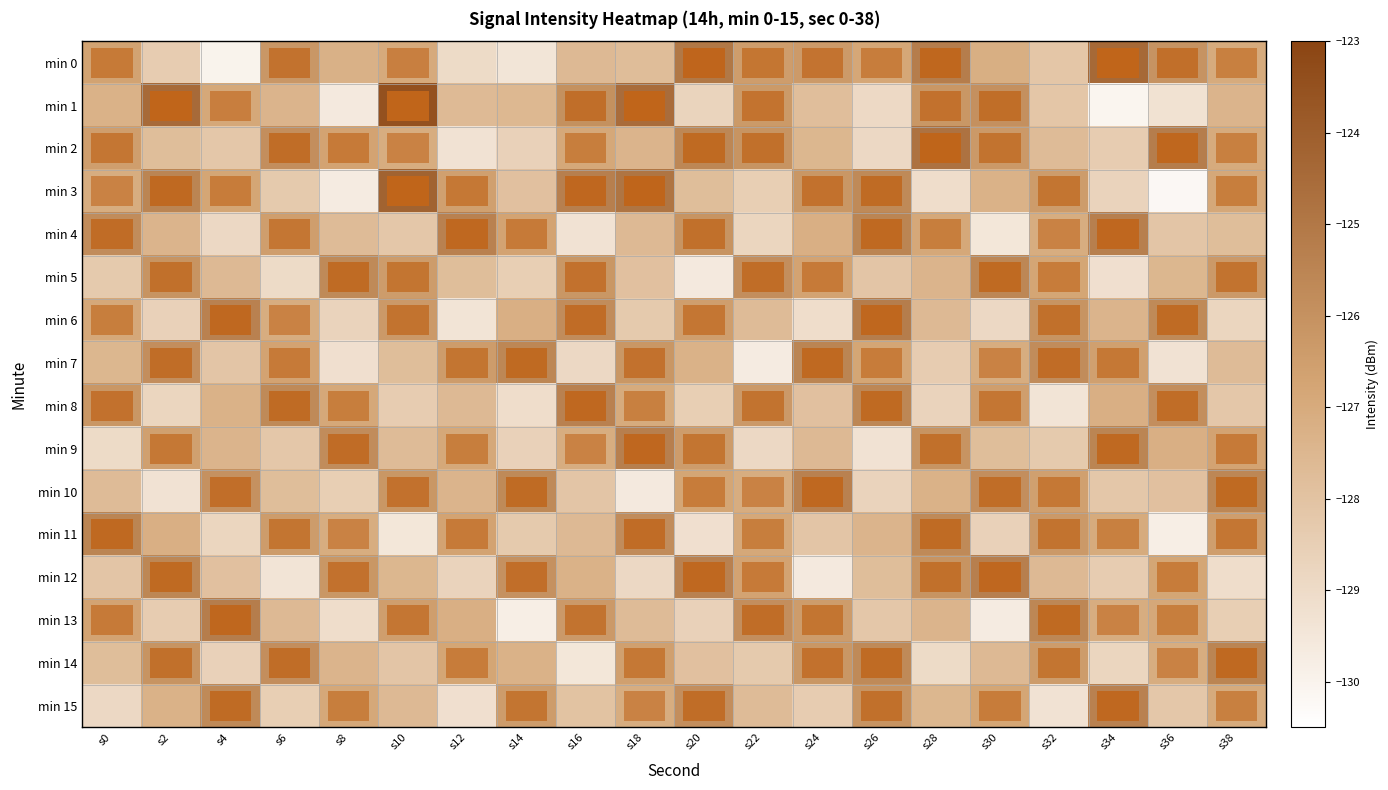

What is the difference between the row_2 values at s10 and s26?

1.8